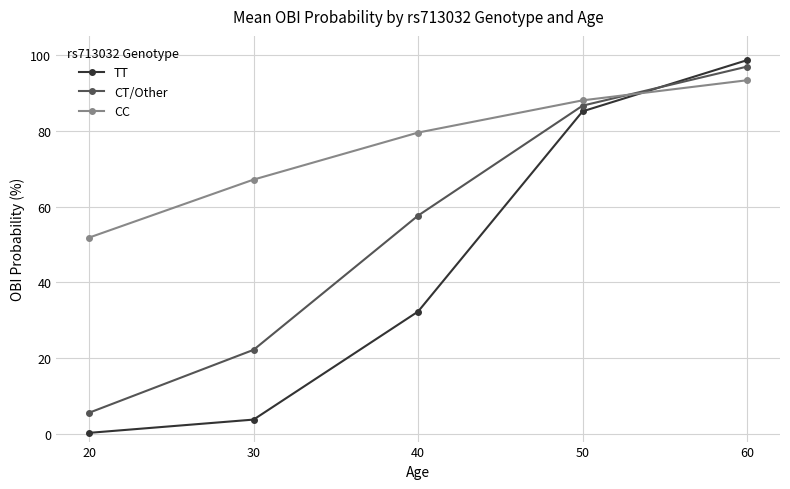

Is it true that TT equals 32.3 at 40?

True